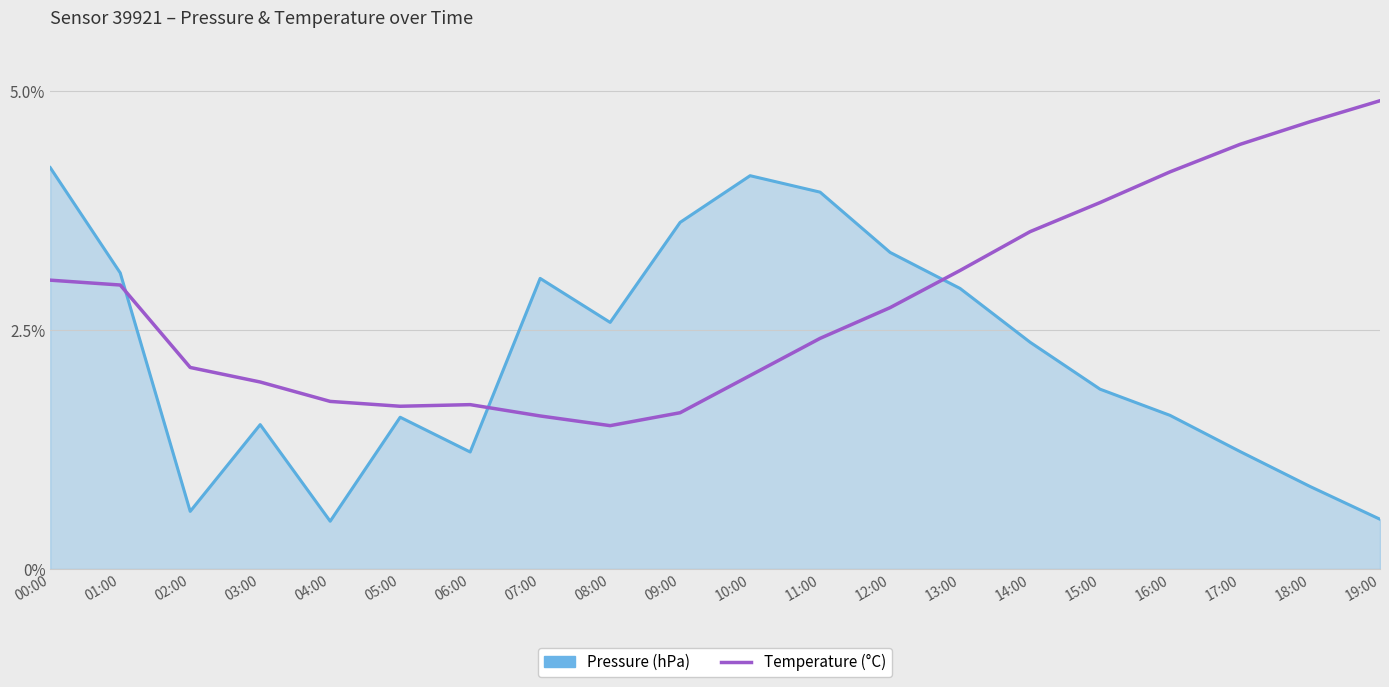

What is the total value across all series at 11:00?

6.4